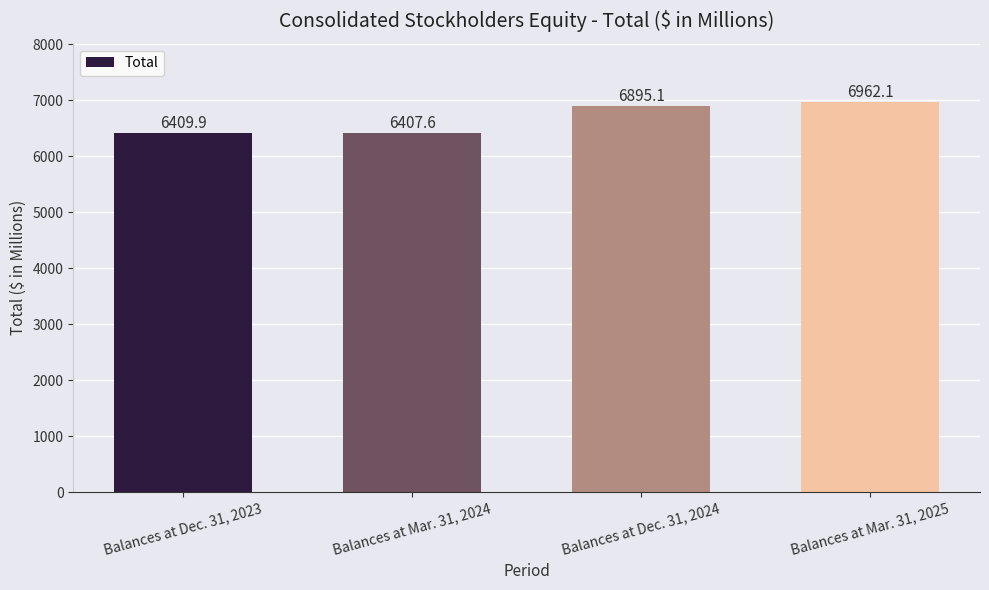

What is the change in value from Balances at Mar. 31, 2024 to Balances at Dec. 31, 2024?

+487.5